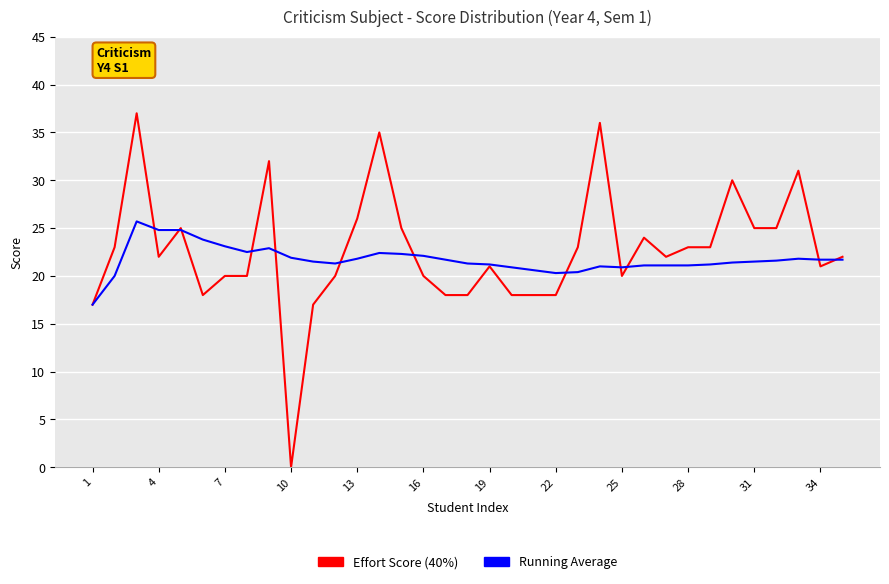

What is the minimum value for Running Average?

17.0